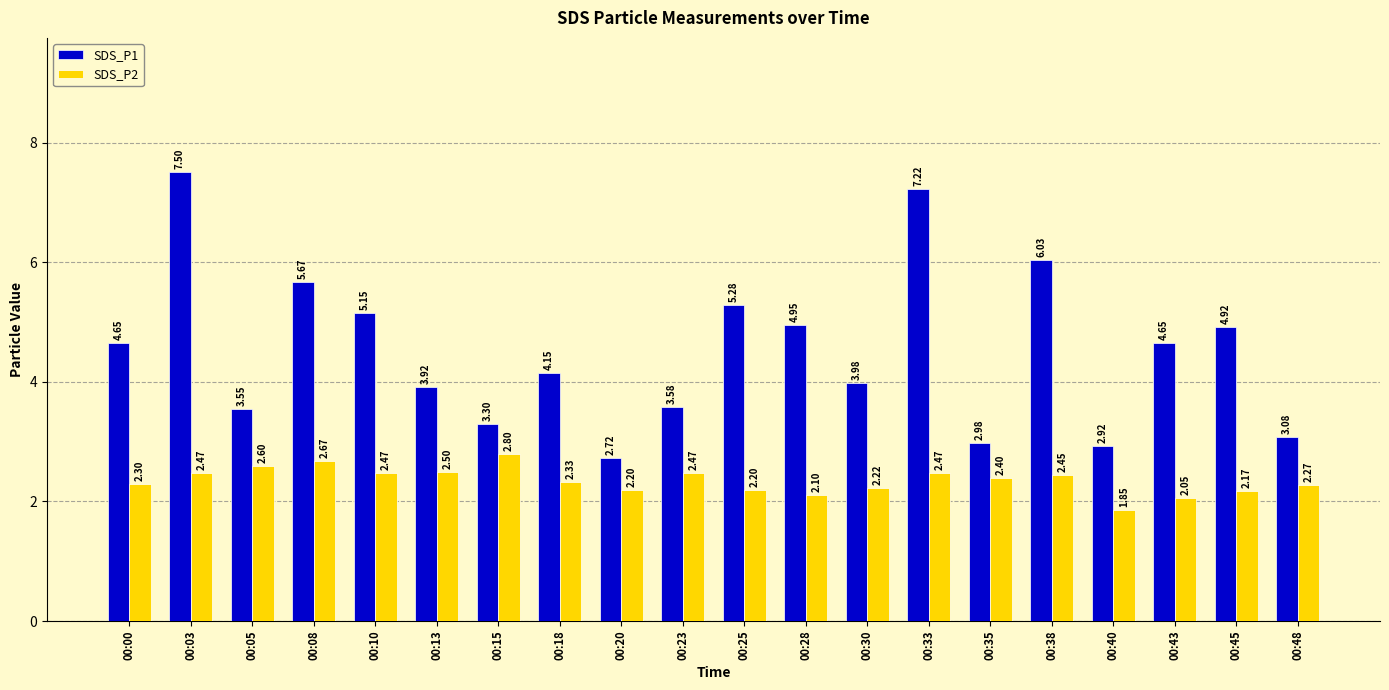

Between 00:28 and 00:48, which series saw the biggest shift?

SDS_P1